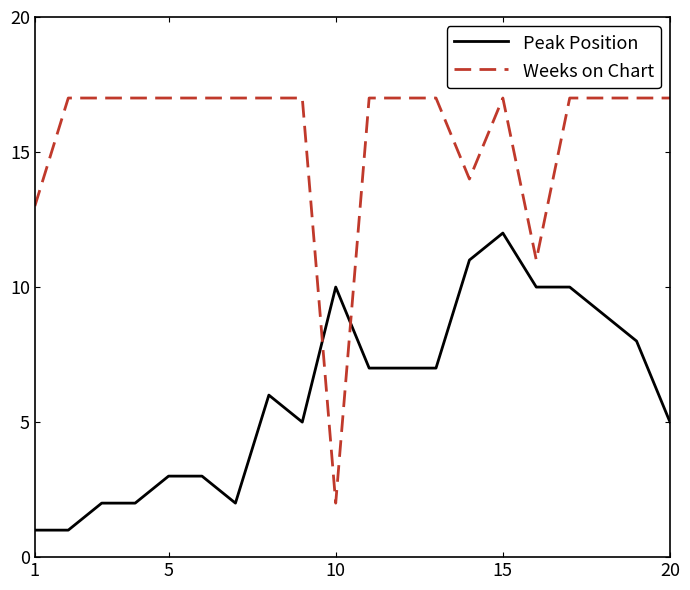

Which series has the largest range (max minus min)?

Weeks on Chart